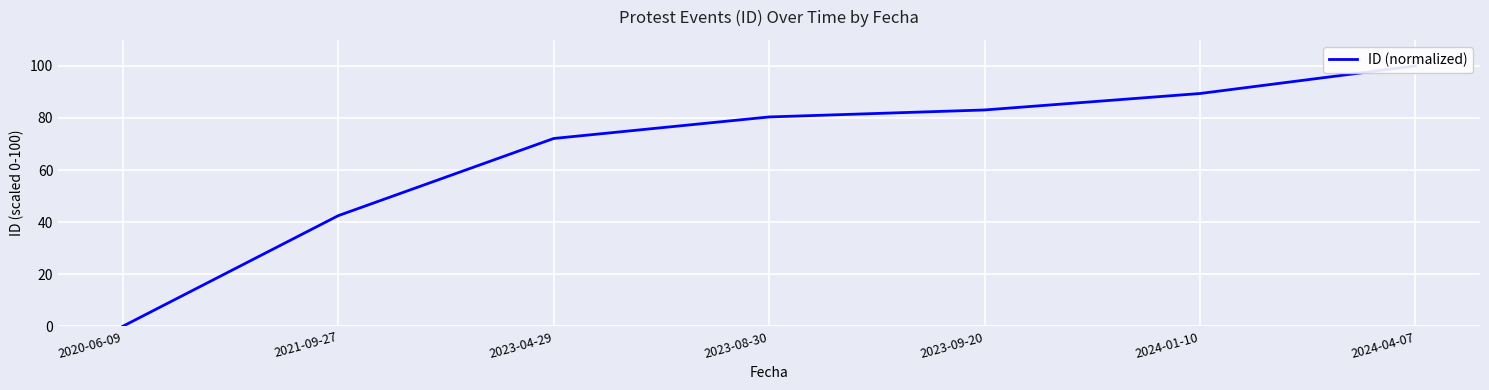

How many lines are shown in the chart?

1